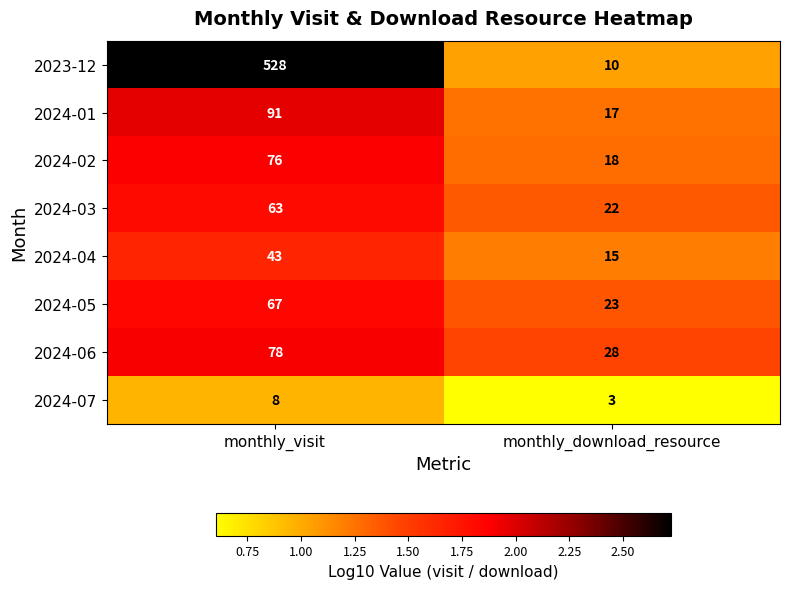

Rank the series by their maximum value, from lowest to highest.

2024-07, 2024-04, 2024-03, 2024-05, 2024-02, 2024-06, 2024-01, 2023-12